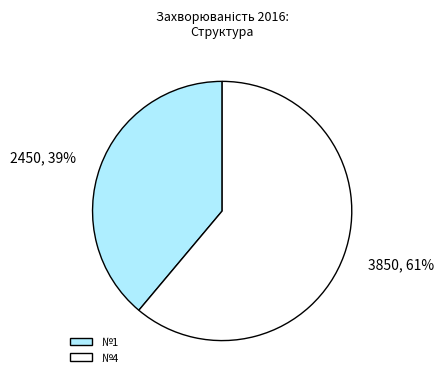

Does №4 account for over 50% of the chart?

Yes